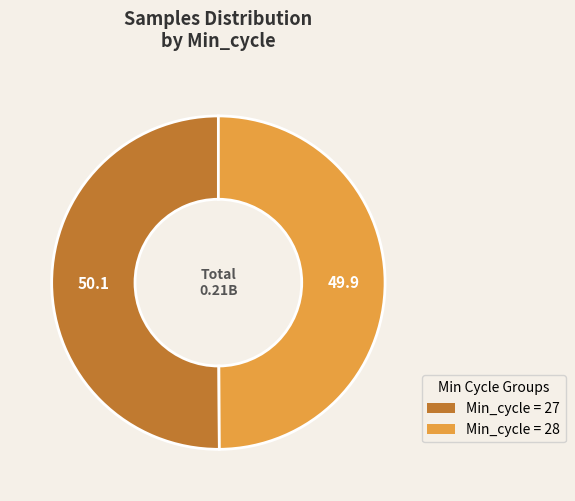

Do Min_cycle = 27 and Min_cycle = 28 together represent more than half of the pie?

Yes